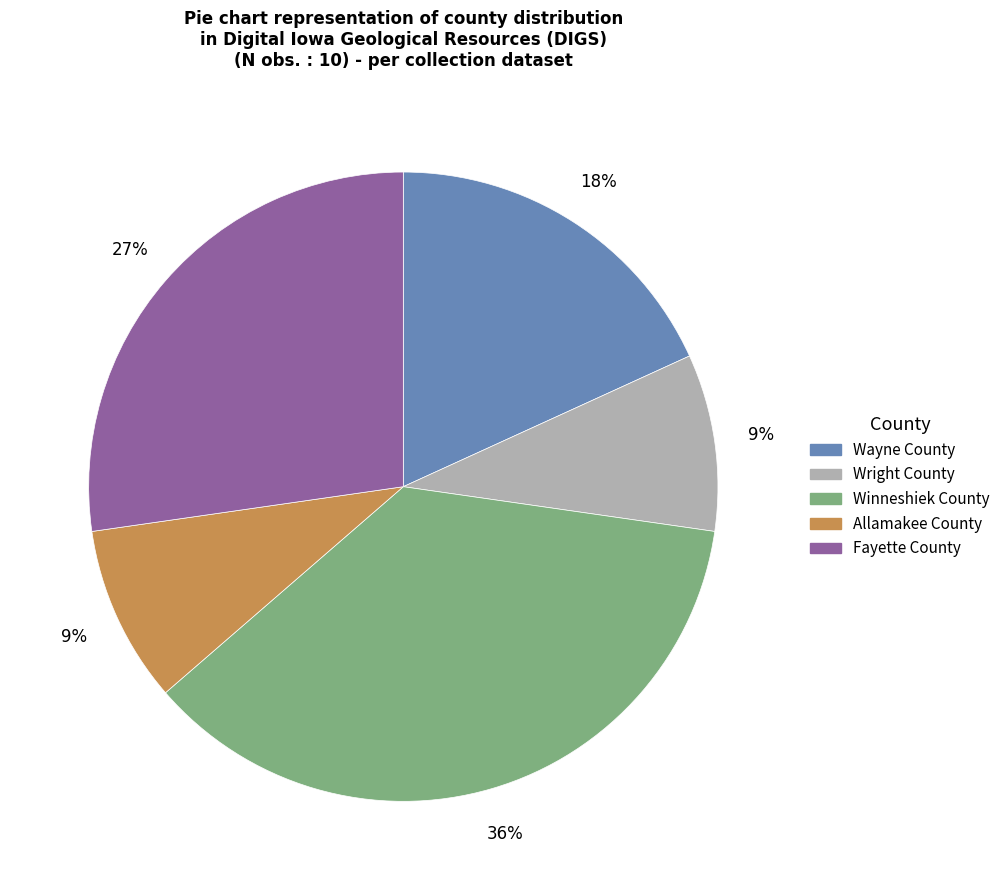

Count the number of slices in the pie.

5